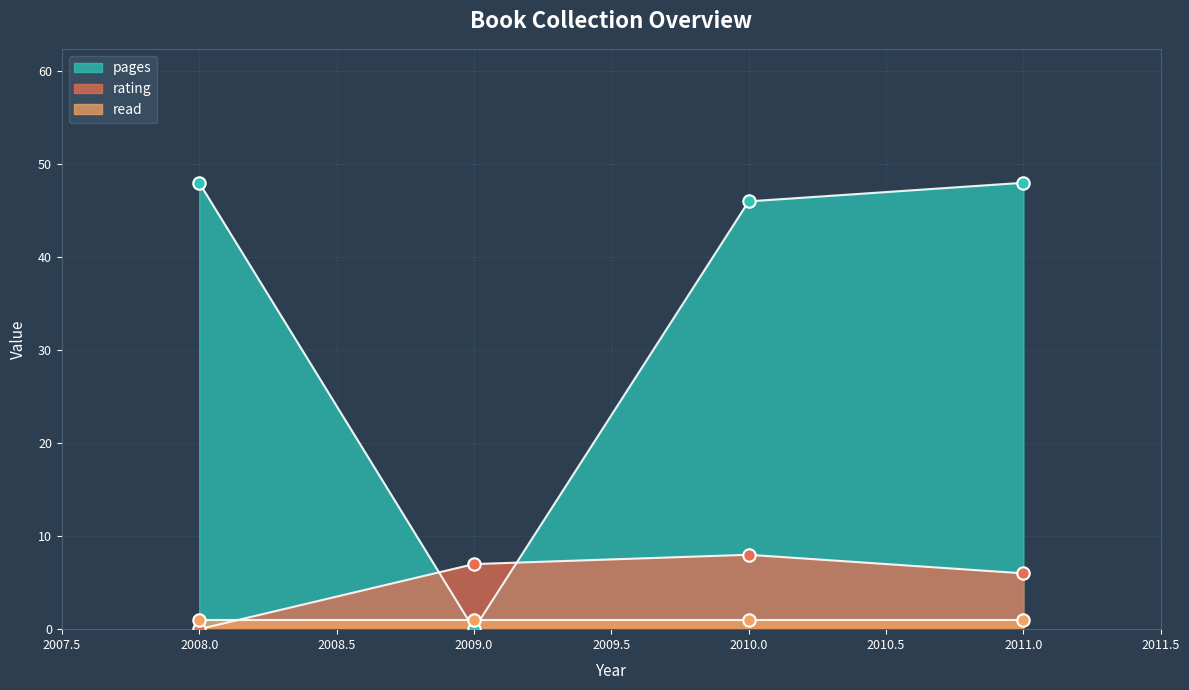

Which series has the largest total across all categories?

pages